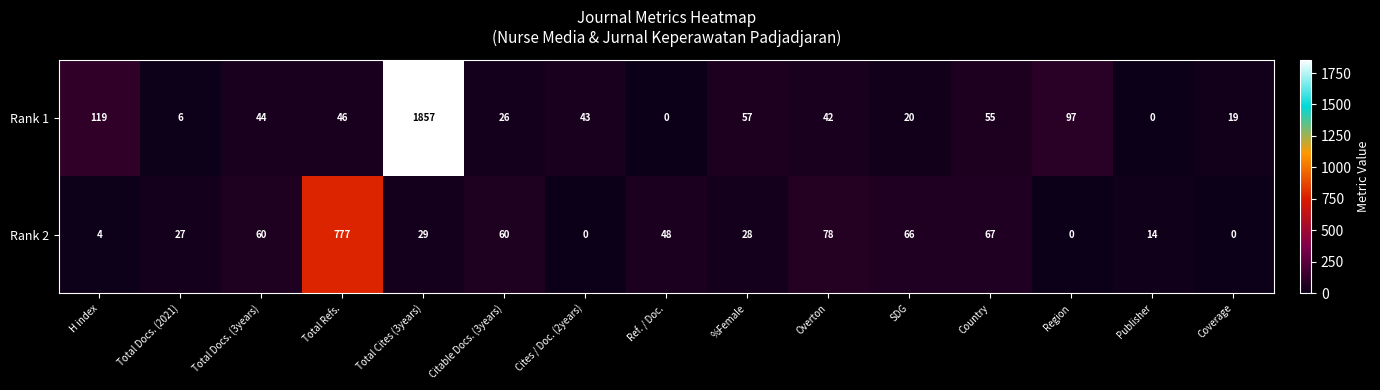

How many values in the Rank 2 series are below 29?

7